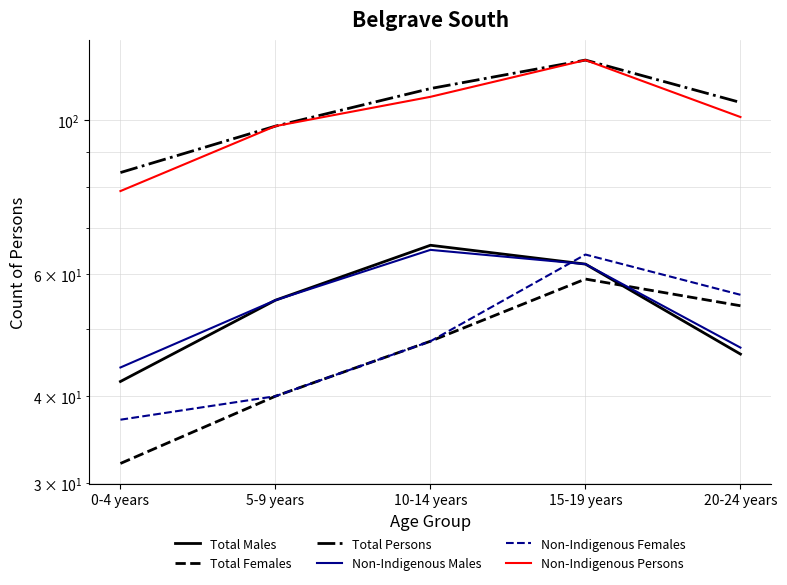

Reading left to right, transcribe all the data shown in this chart.

Total Males: 42	55	66	62	46
Total Females: 32	40	48	59	54
Total Persons: 84	98	111	122	106
Non-Indigenous Males: 44	55	65	62	47
Non-Indigenous Females: 37	40	48	64	56
Non-Indigenous Persons: 79	98	108	122	101